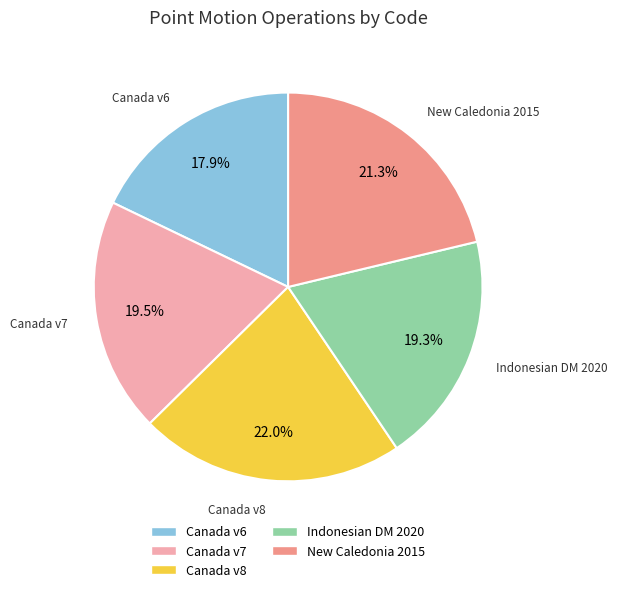

Is there a majority slice in this chart?

No